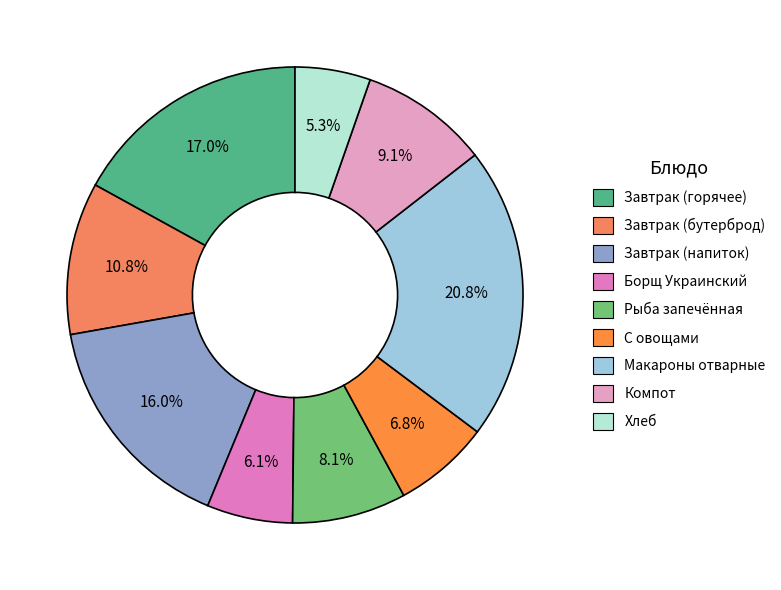

What is the largest slice in the pie chart?

Макароны отварные